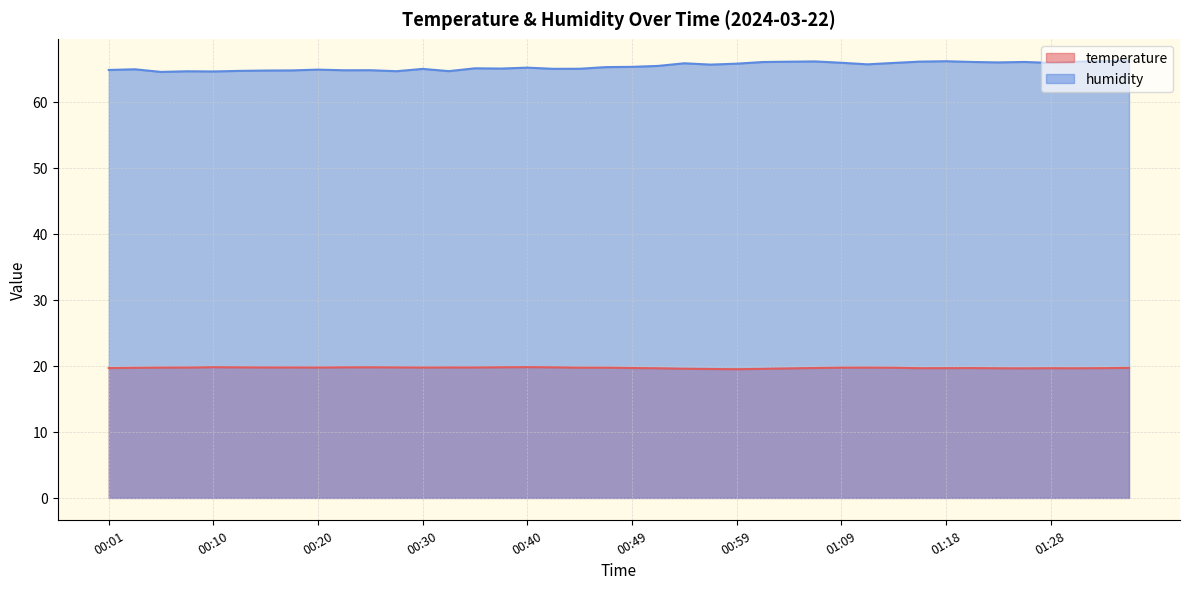

How many lines are shown in the chart?

2